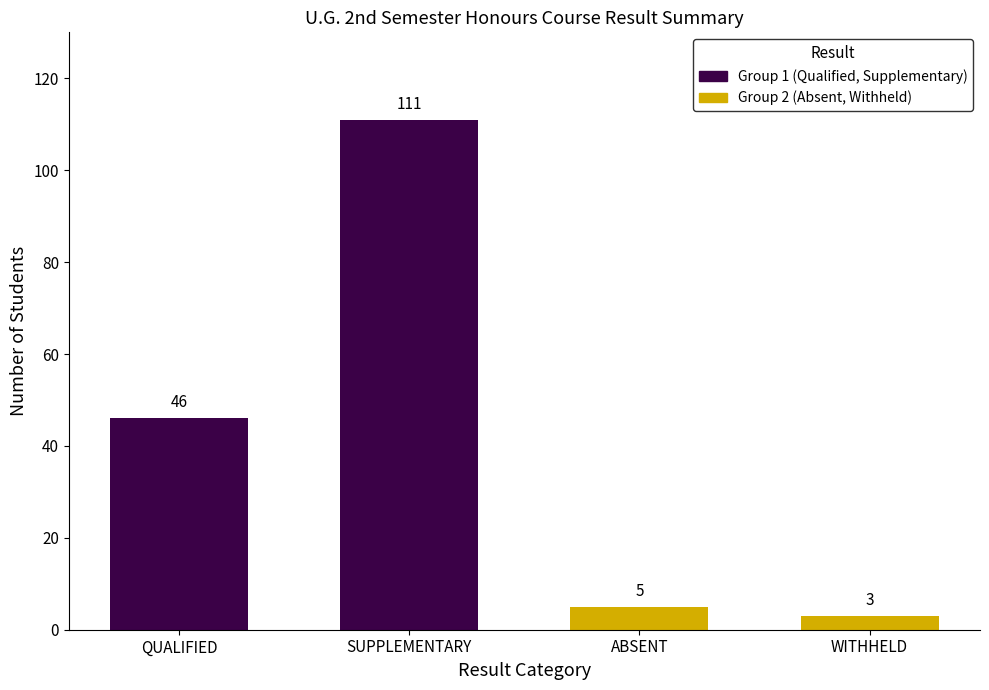

Which series has the widest spread of values?

Semester Result Group 1